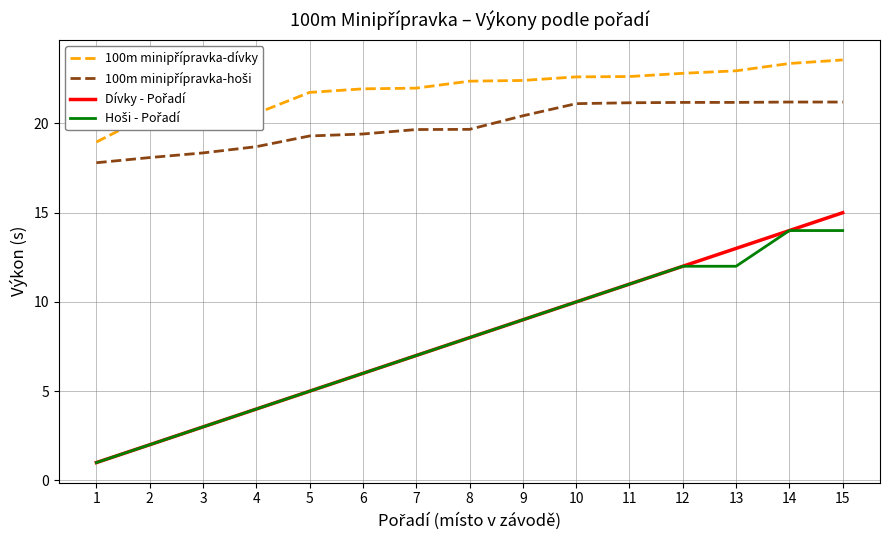

At which category does the chart reach its minimum across all series?

1